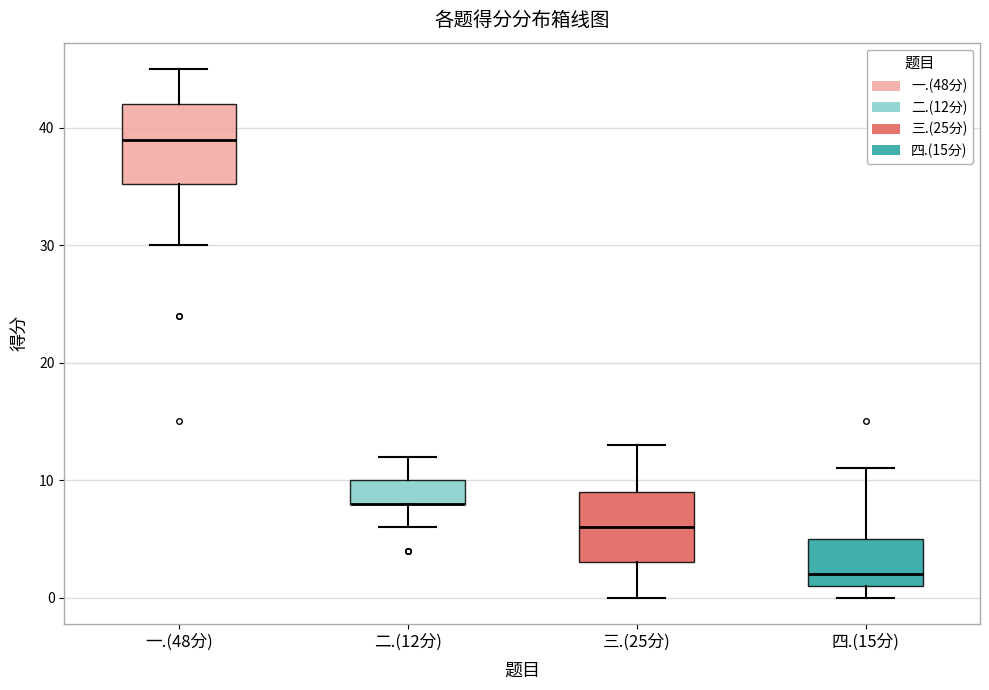

Reading left to right, read every box against the y-axis: the position of its median line, the range the box covers, and the ends of its whiskers. The values are not printed on the chart, so give them approximately, as read against the axis.

一.(48分): median 39, box 35 to 42, whiskers 30 to 45
二.(12分): median 8 (drawn on the box's lower edge), box 8 to 10, whiskers 6 to 12
三.(25分): median 6, box 3 to 9, whiskers 0 to 13
四.(15分): median 2, box 1 to 5, whiskers 0 to 11